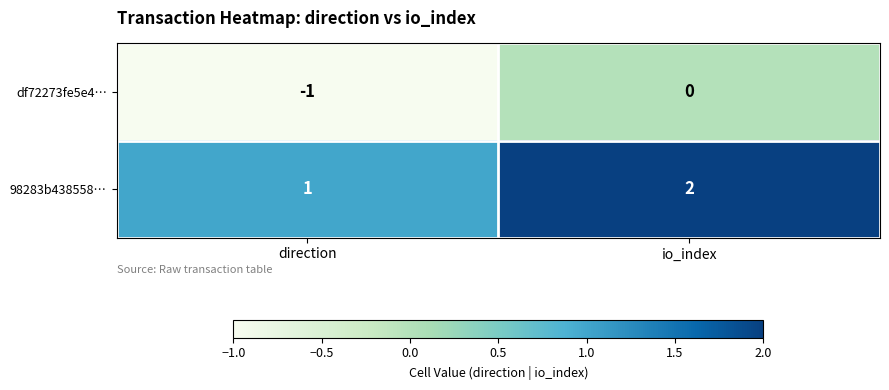

At which label does df72273fe5e4… reach its peak?

io_index